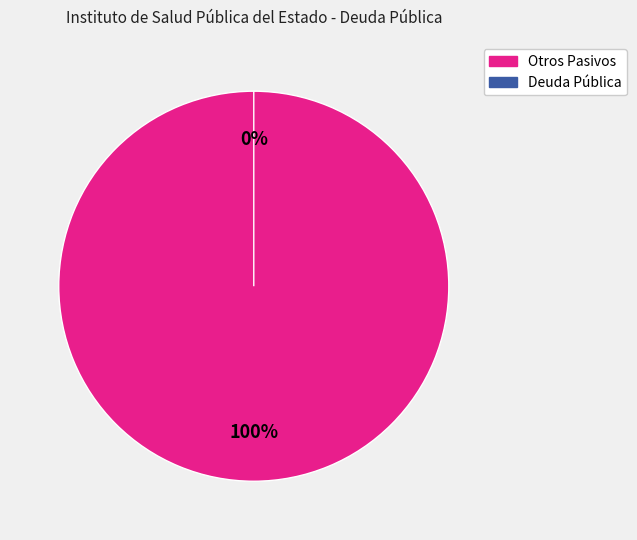

Which category has the smallest portion of the pie?

Deuda Pública